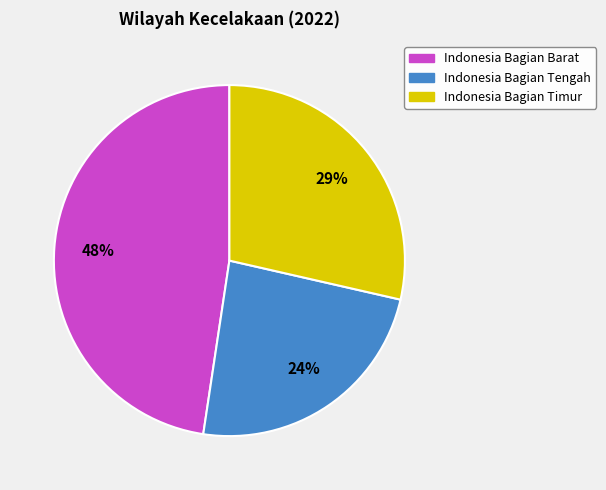

To the nearest percent, what portion does Indonesia Bagian Timur represent?

29%